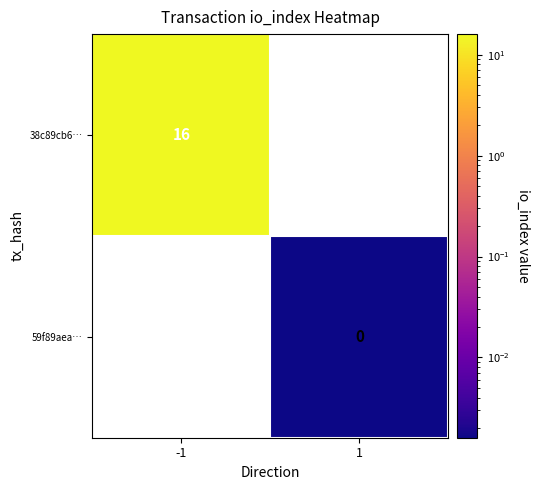

Is the value of 38c89cb6… at -1 greater than the value of 59f89aea… at 1?

Yes